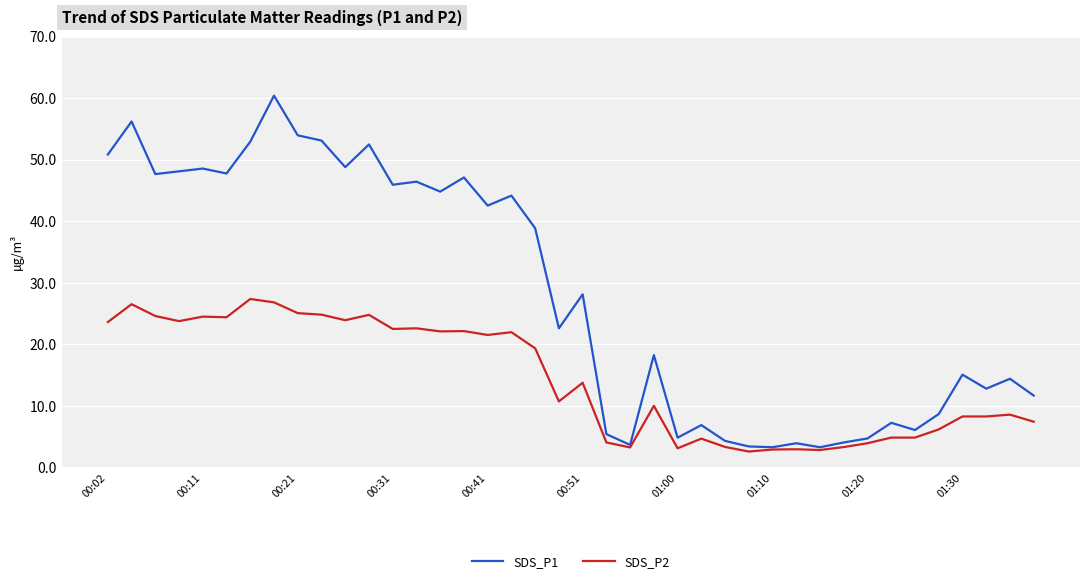

What is the maximum value shown in the chart?

60.4